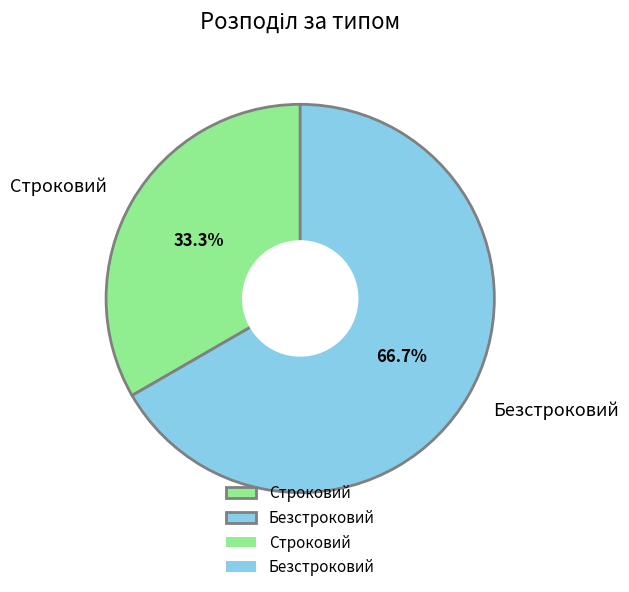

Between Безстроковий and Строковий, which is larger?

Безстроковий